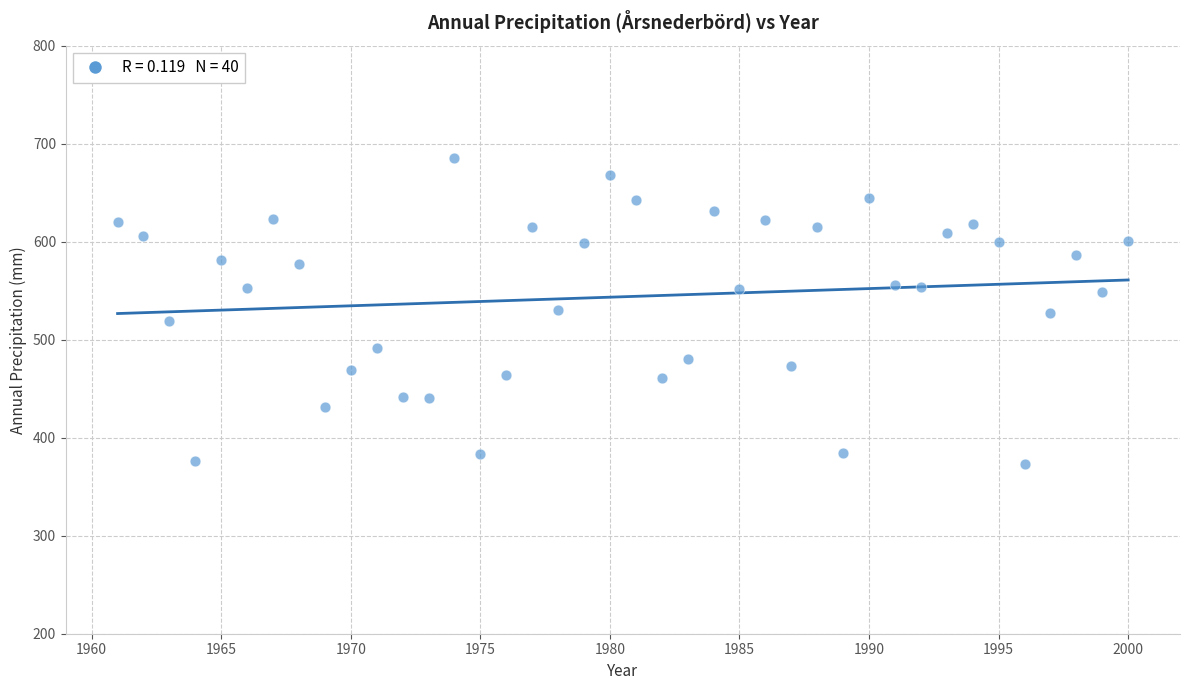

What is the range of X values (max minus min)?

39.0